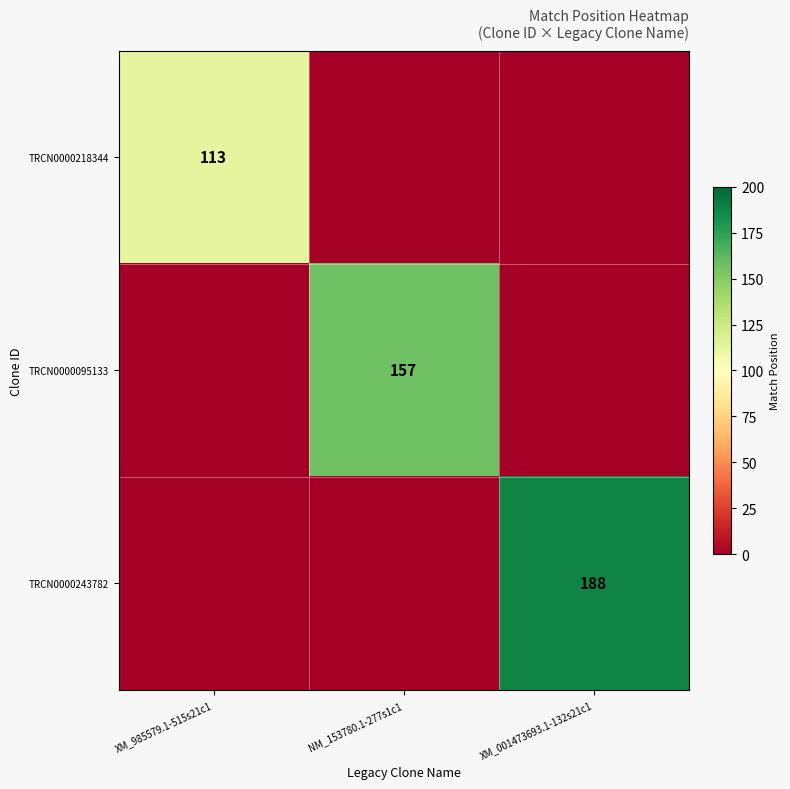

What is the maximum value shown in the chart?

188.0